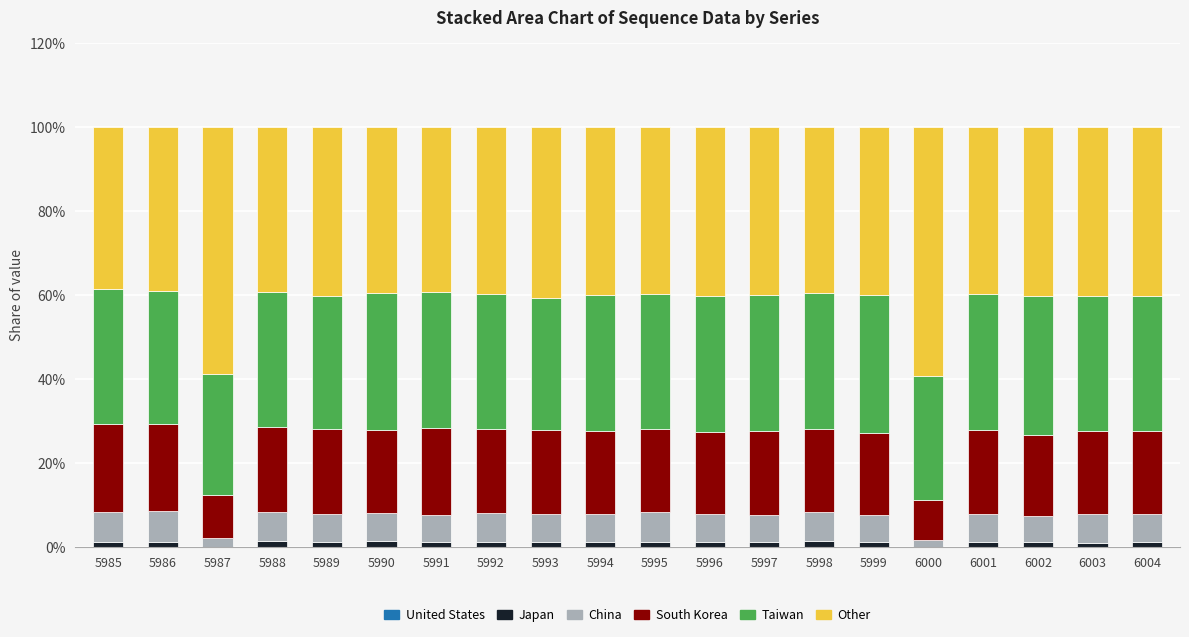

Are the bars grouped side by side (vs. stacked)?

No